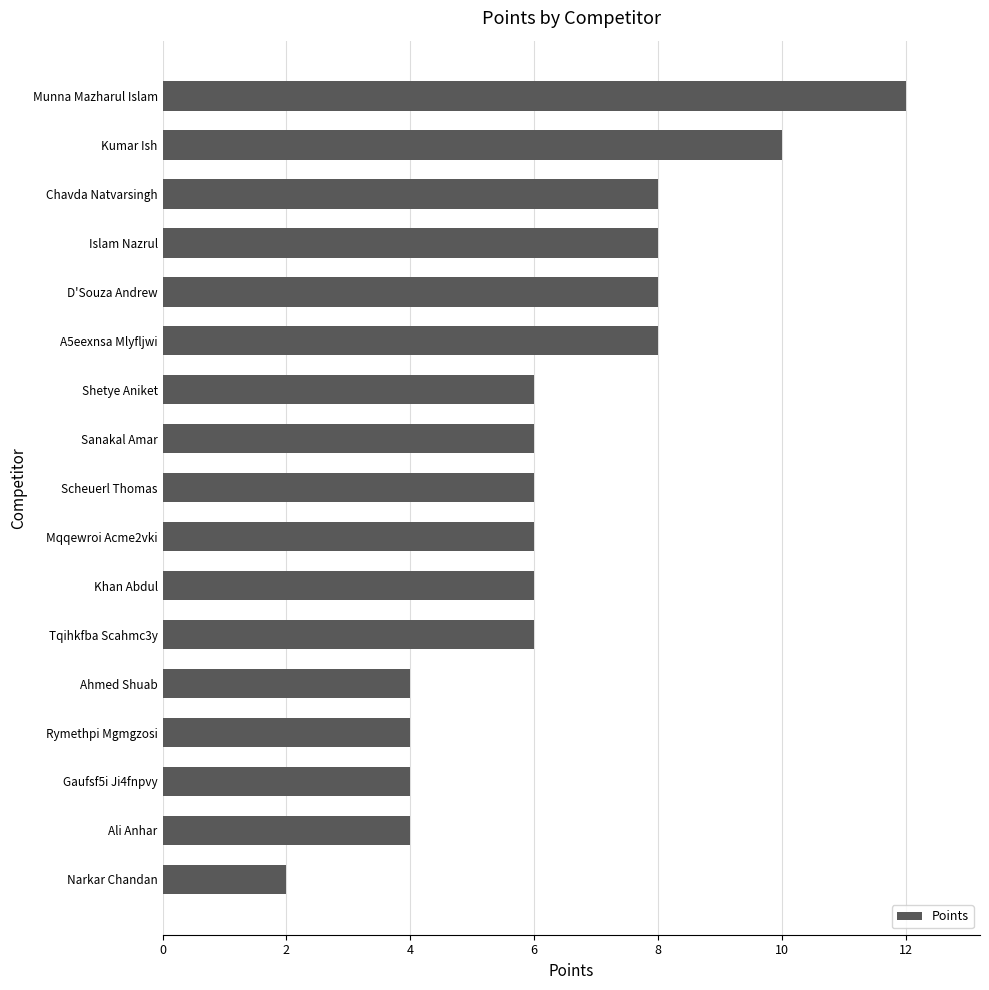

What is the average value?

6